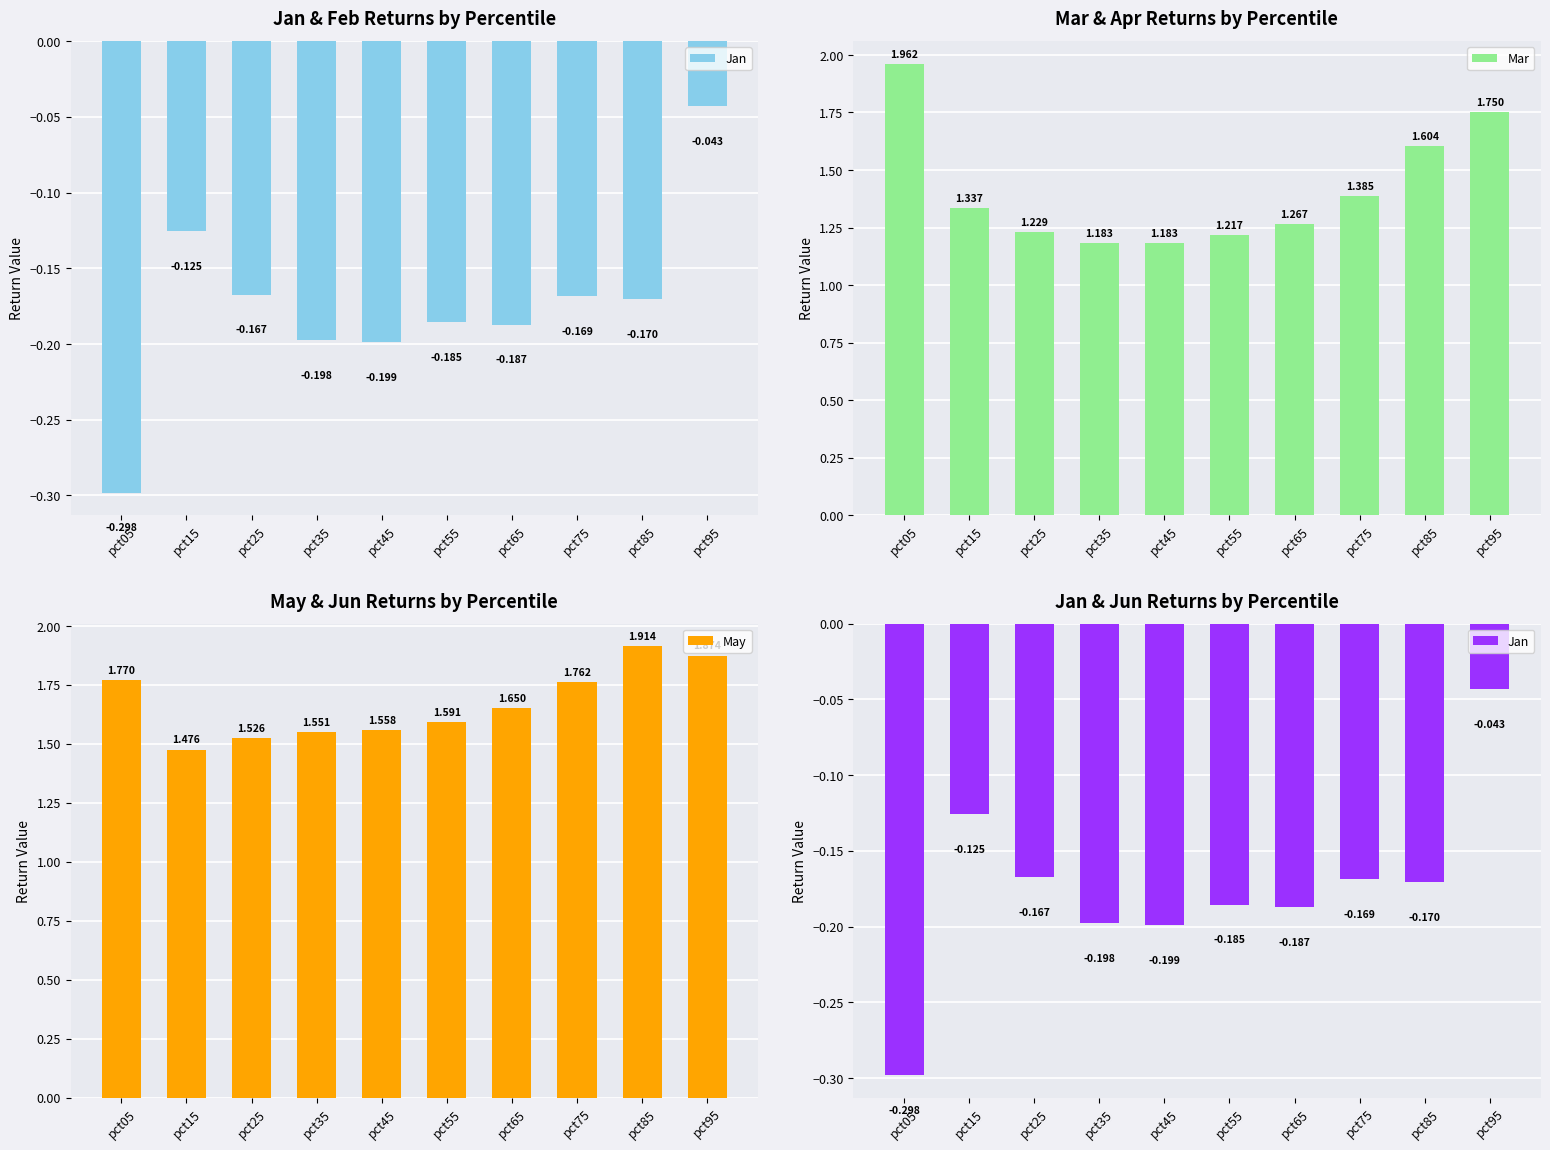

Reading right to left, extract all data points from this chart.

Jan: pct95=-0.0	pct85=-0.2	pct75=-0.2	pct65=-0.2	pct55=-0.2	pct45=-0.2	pct35=-0.2	pct25=-0.2	pct15=-0.1	pct05=-0.3
Mar: pct95=1.8	pct85=1.6	pct75=1.4	pct65=1.3	pct55=1.2	pct45=1.2	pct35=1.2	pct25=1.2	pct15=1.3	pct05=2.0
May: pct95=1.9	pct85=1.9	pct75=1.8	pct65=1.7	pct55=1.6	pct45=1.6	pct35=1.6	pct25=1.5	pct15=1.5	pct05=1.8